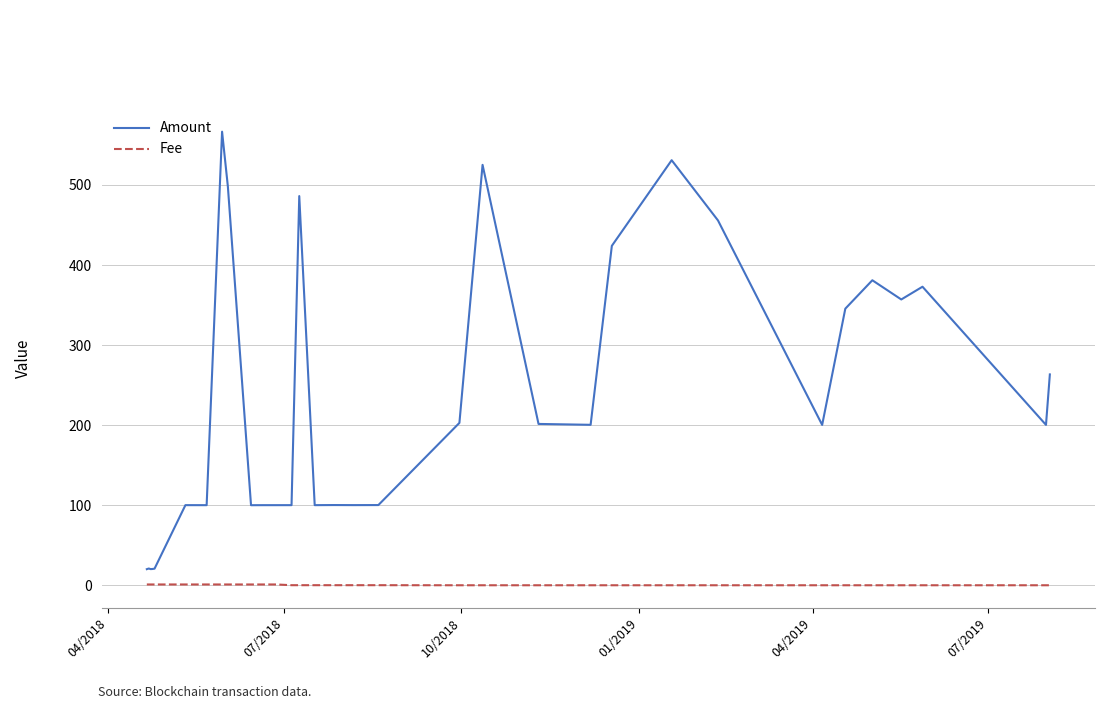

What is the greatest value displayed?

566.5